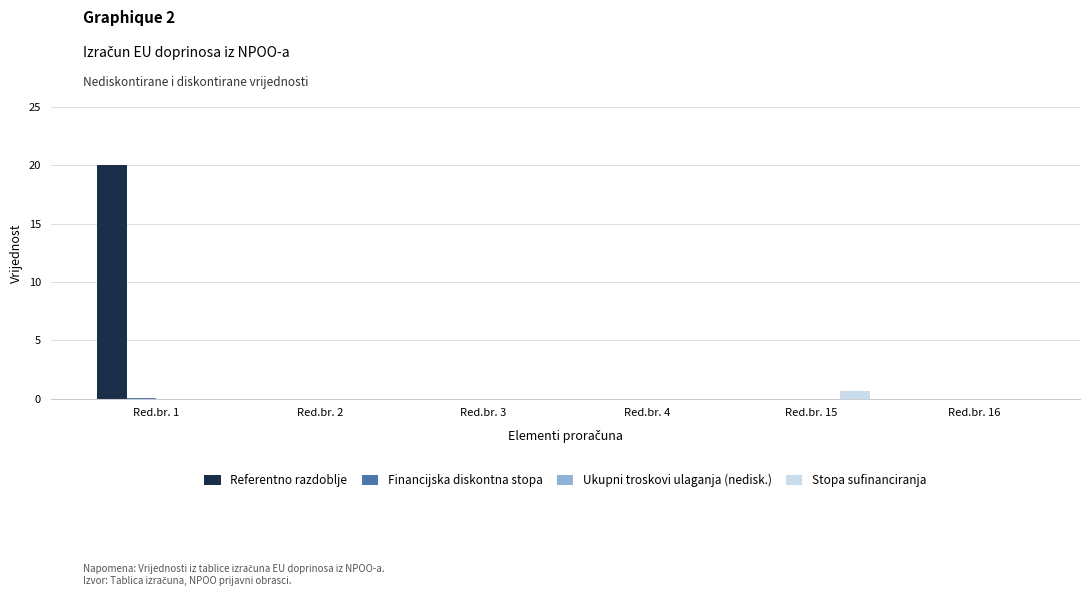

Which series has the widest spread of values?

Referentno razdoblje